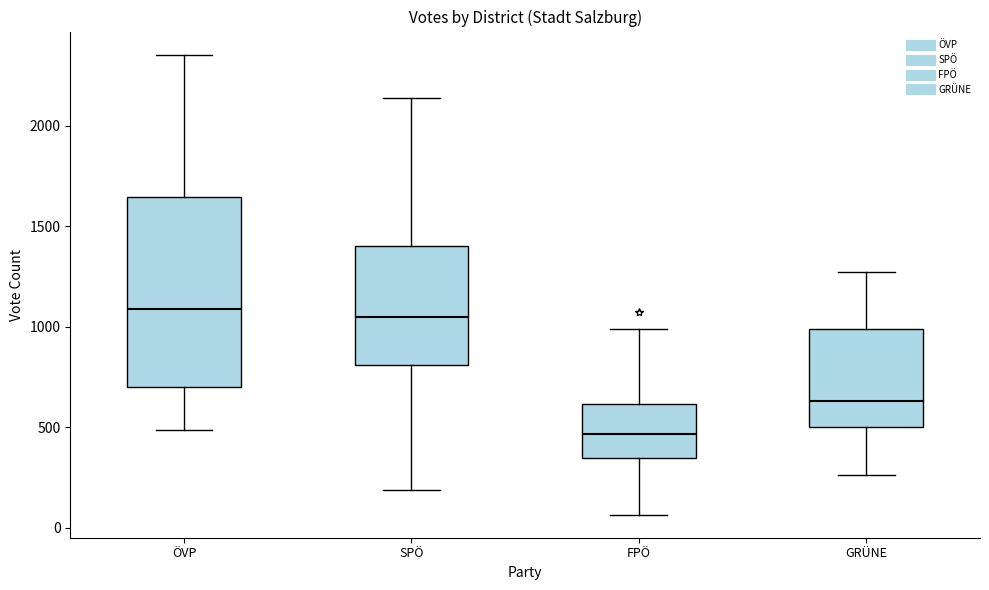

Where does the upper whisker of the box for ÖVP end on the y-axis? The values are not printed on the chart, so give them approximately, as read against the axis.

2350